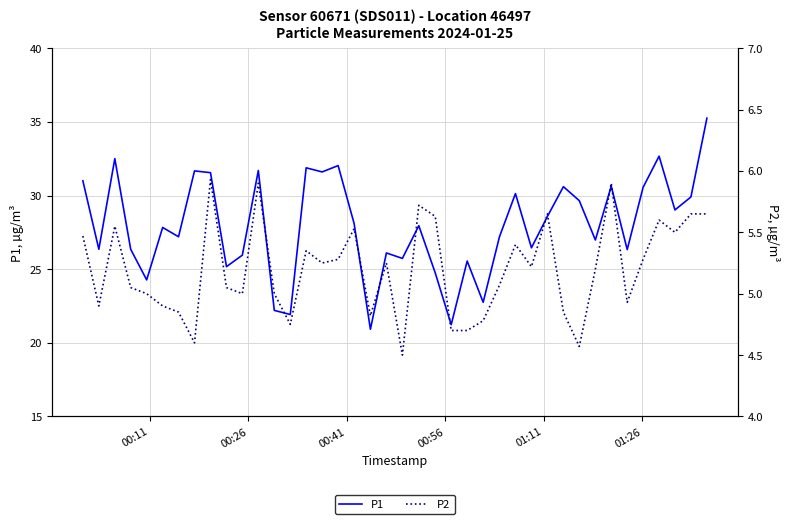

What is the value of the P2 point at the 20th from the left?

5.2